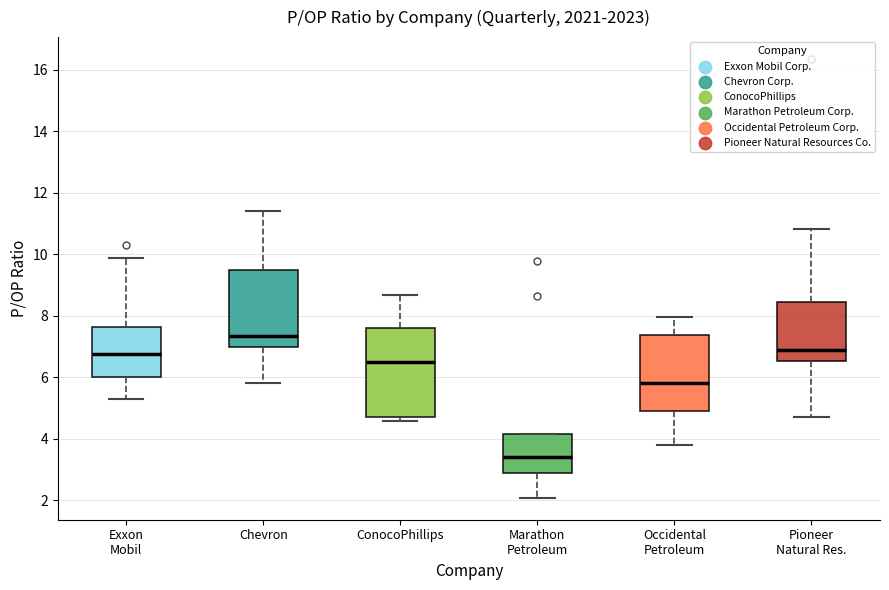

Comparing the boxes themselves (not the whiskers), which one is the tallest?

ConocoPhillips